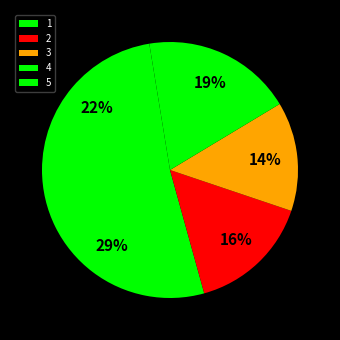

To the nearest percent, what is the difference between the 3 and 1 slice percentages?

16%